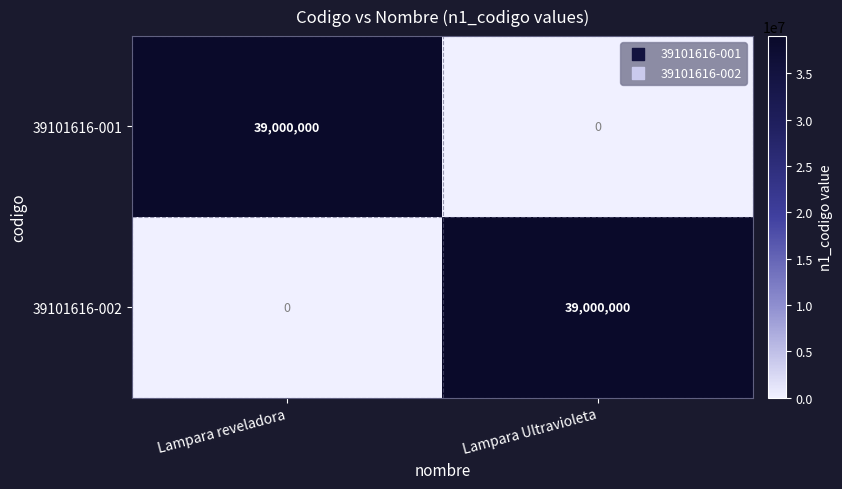

Reading left to right, list all the values displayed in this chart.

39101616-001: Lampara reveladora=39000000	Lampara Ultravioleta=0
39101616-002: Lampara reveladora=0	Lampara Ultravioleta=39000000